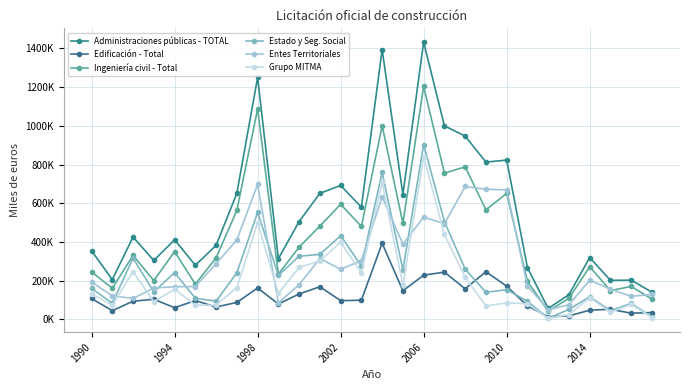

What are all the series names shown in the legend?

Administraciones públicas - TOTAL, Edificación - Total, Ingeniería civil - Total, Estado y Seg. Social, Entes Territoriales, Grupo MITMA